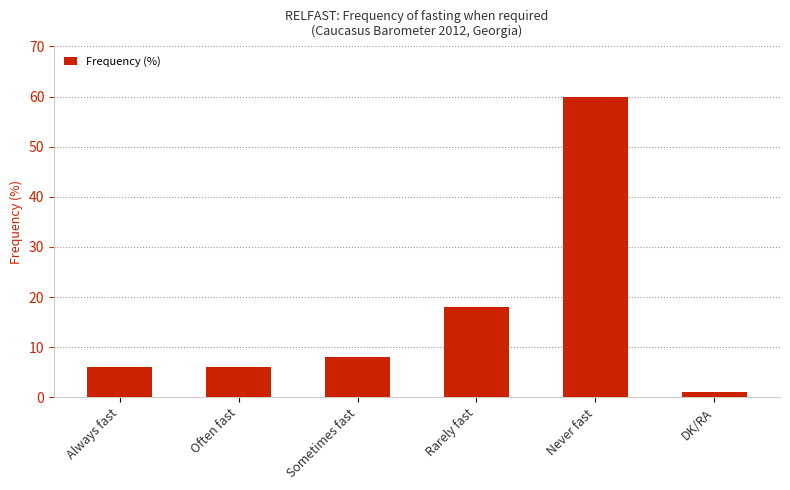

What is the difference between the maximum and minimum values?

59